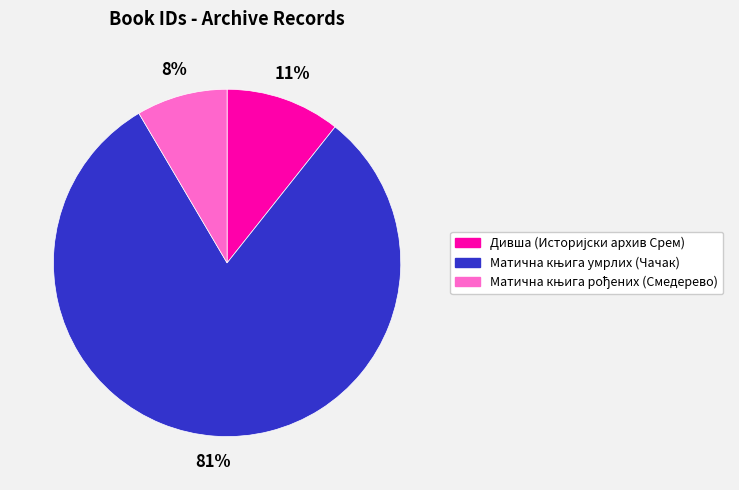

Is there any slice that represents more than half of the pie?

Yes